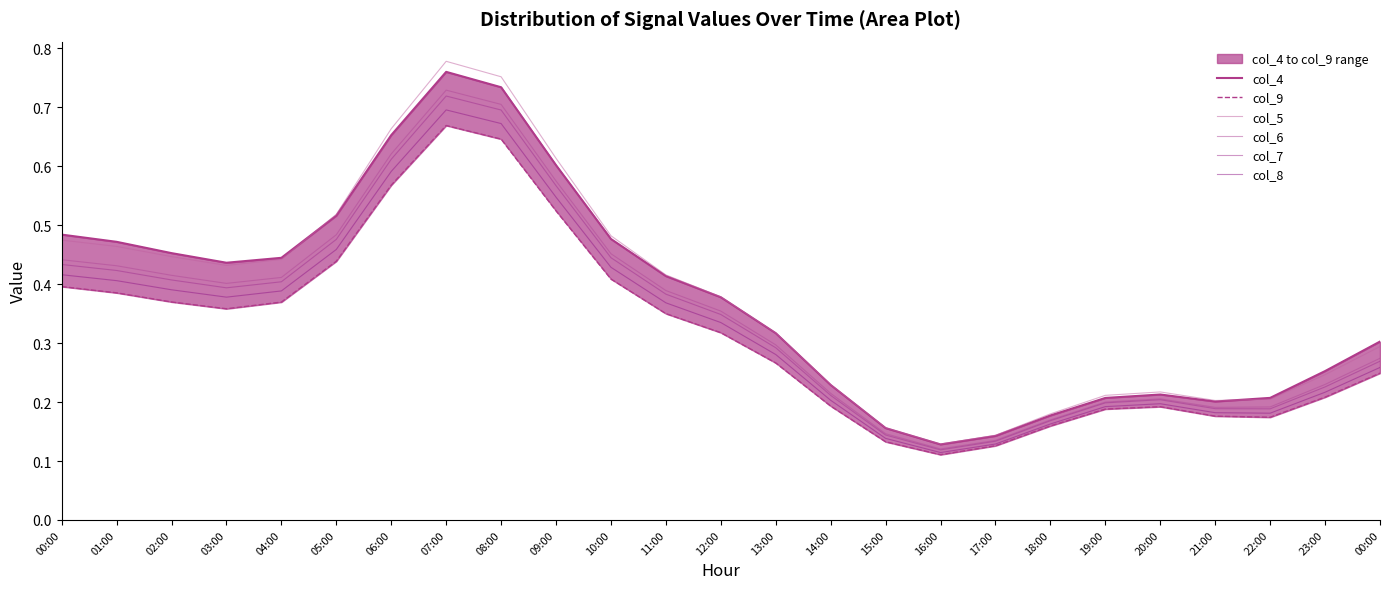

What are all the series names shown in the legend?

col_4, col_9, col_5, col_6, col_7, col_8